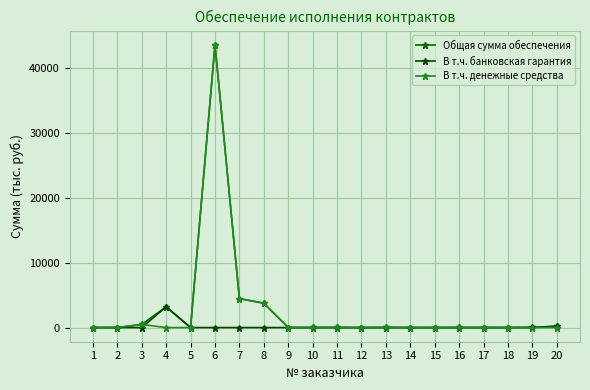

What are all the series names shown in the legend?

Общая сумма обеспечения, В т.ч. банковская гарантия, В т.ч. денежные средства